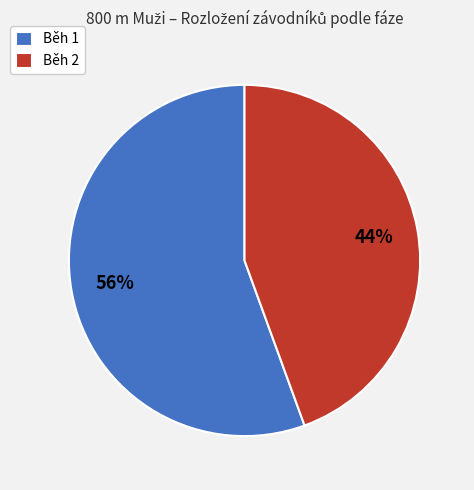

Which category accounts for the majority?

Běh 1